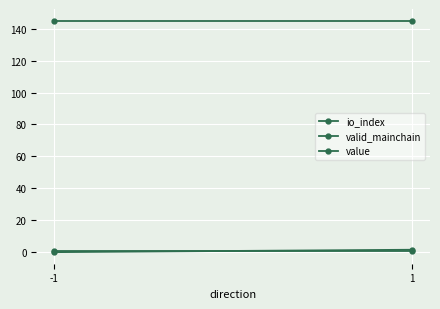

Is the value of value at -1 greater than the value of valid_mainchain at 1?

Yes